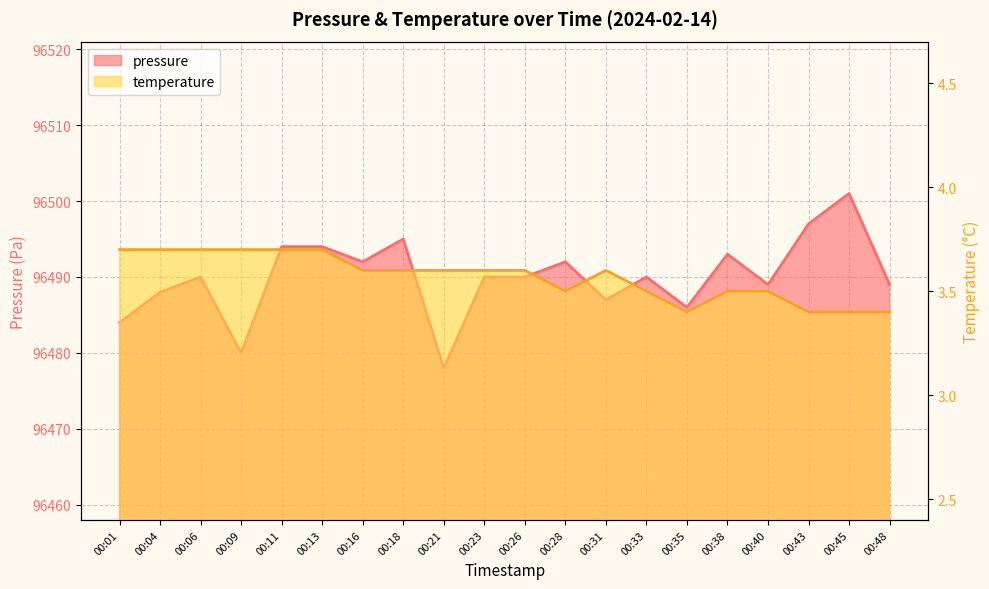

Reading left to right, what are all the values shown in this chart?

pressure: 00:01=96484.0	00:04=96488.0	00:06=96490.0	00:09=96480.0	00:11=96494.0	00:13=96494.0	00:16=96492.0	00:18=96495.0	00:21=96478.0	00:23=96490.0	00:26=96490.0	00:28=96492.0	00:31=96487.0	00:33=96490.0	00:35=96486.0	00:38=96493.0	00:40=96489.0	00:43=96497.0	00:45=96501.0	00:48=96489.0
temperature: 00:01=3.7	00:04=3.7	00:06=3.7	00:09=3.7	00:11=3.7	00:13=3.7	00:16=3.6	00:18=3.6	00:21=3.6	00:23=3.6	00:26=3.6	00:28=3.5	00:31=3.6	00:33=3.5	00:35=3.4	00:38=3.5	00:40=3.5	00:43=3.4	00:45=3.4	00:48=3.4